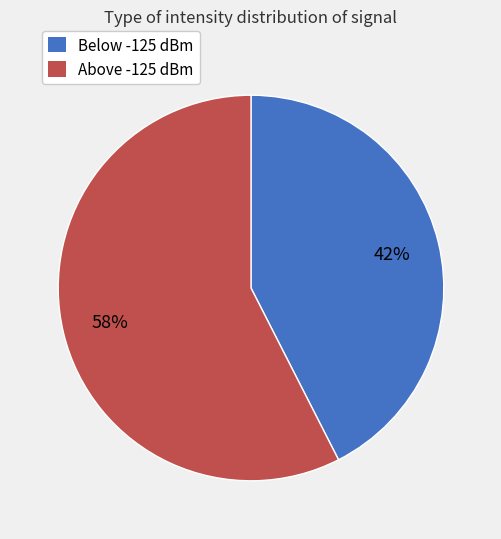

Count the number of slices in the pie.

2